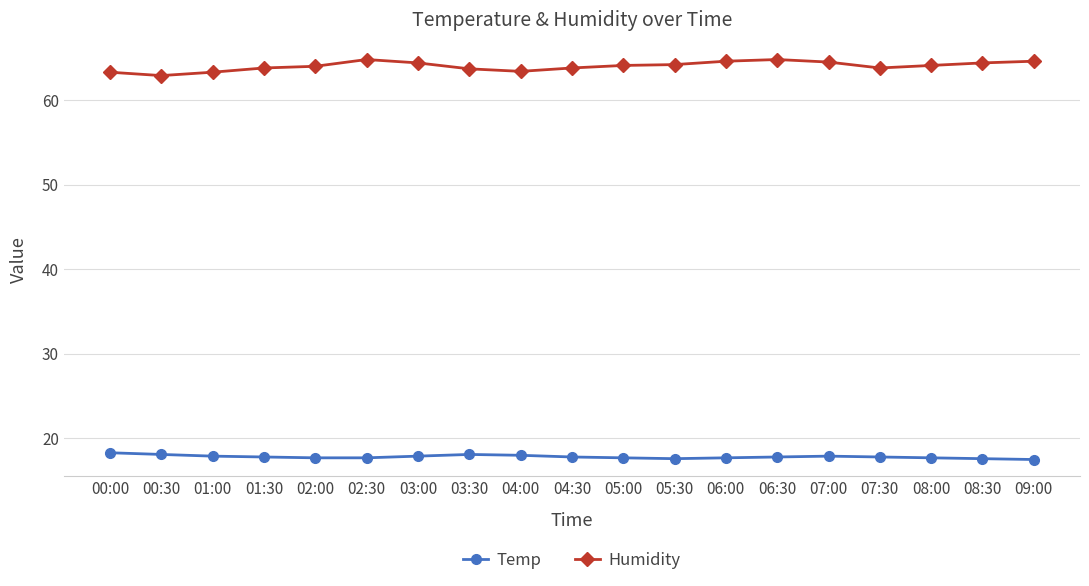

Rank the series at 06:00 from lowest to highest value.

Temp, Humidity